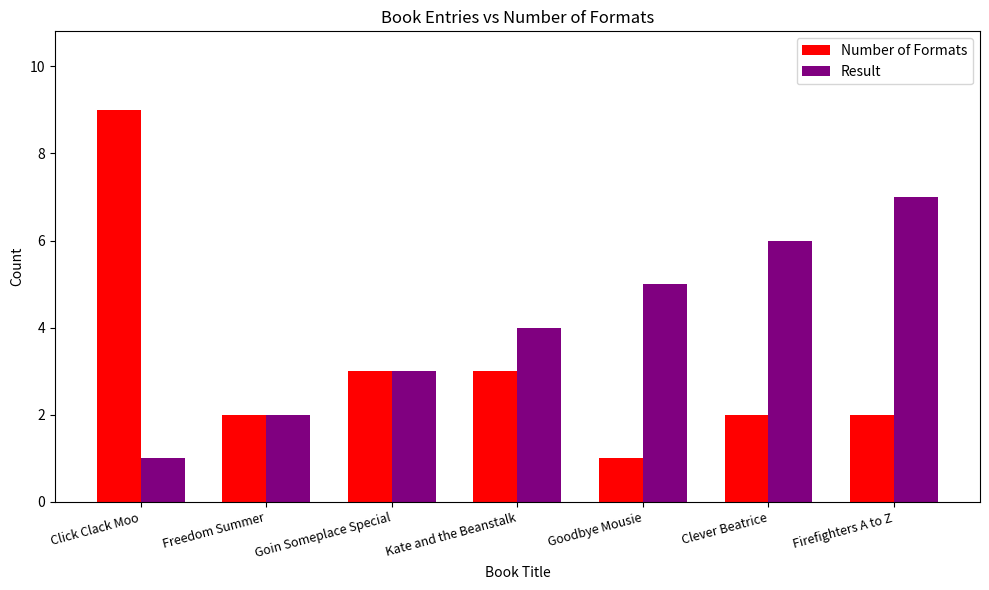

How many bars are there in each group?

2